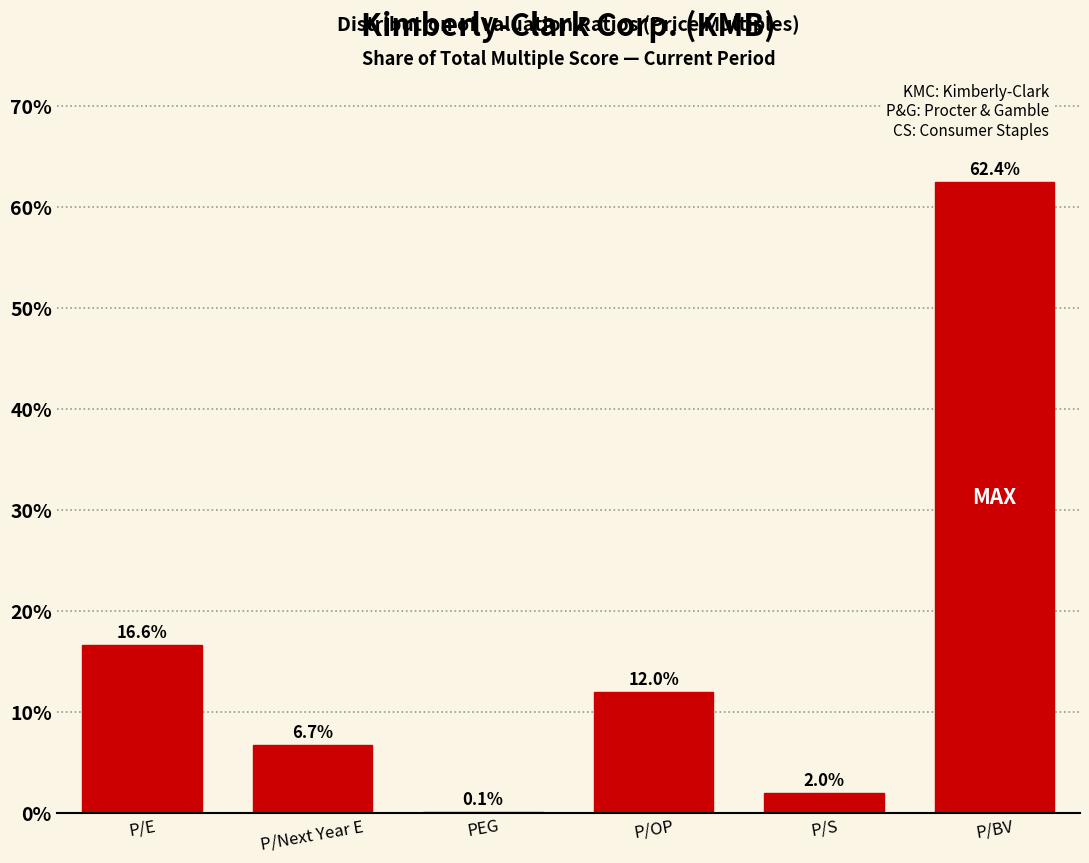

Reading left to right, list all the values displayed in this chart.

P/E=16.6	P/Next Year E=6.7	PEG=0.1	P/OP=12.0	P/S=2.0	P/BV=62.4